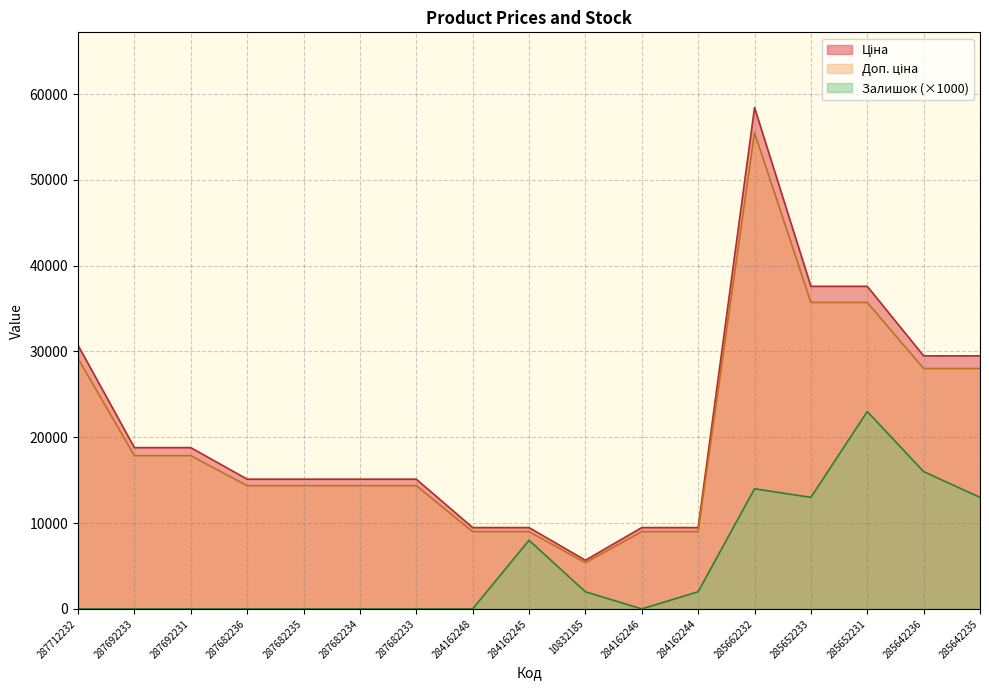

Where does the Доп. ціна series first go above 14364?

287712232